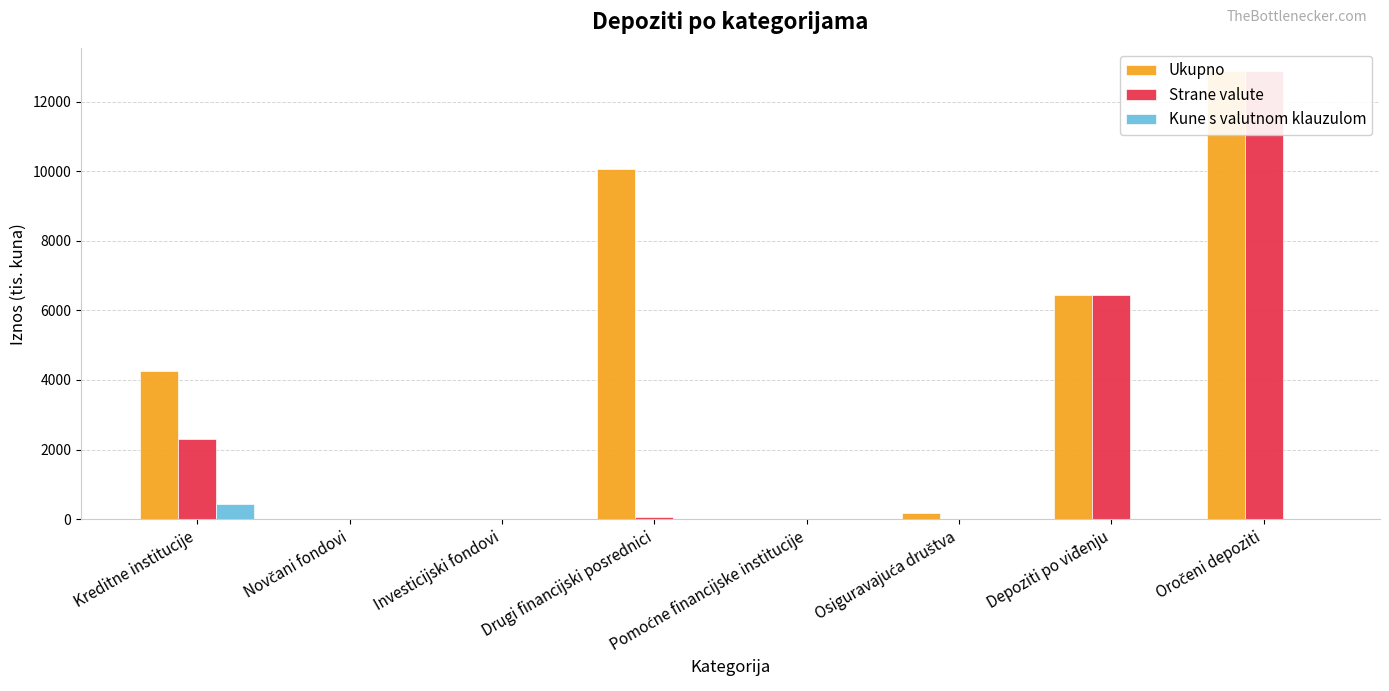

At Kreditne institucije, list the series in order from smallest to largest.

Kune s valutnom klauzulom, Strane valute, Ukupno